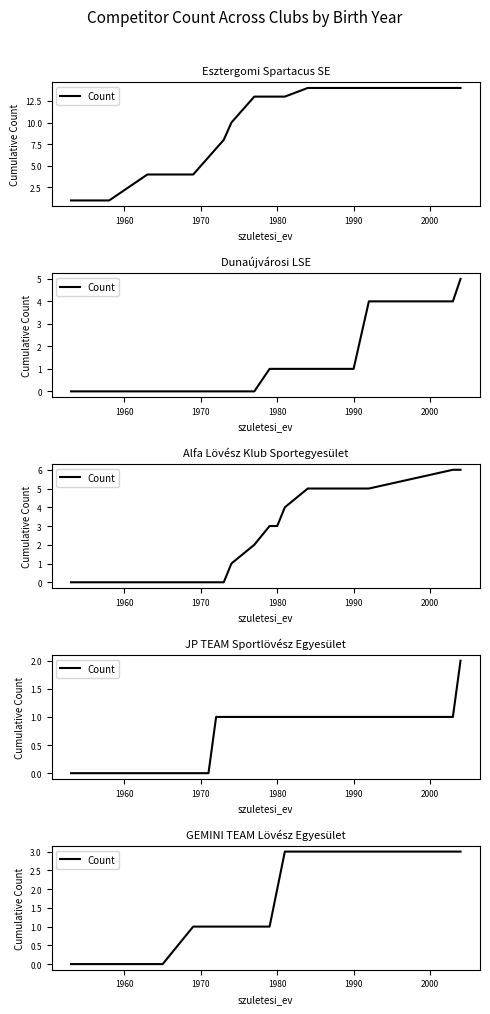

True or false: the data has more than 1 interior local peaks.

False